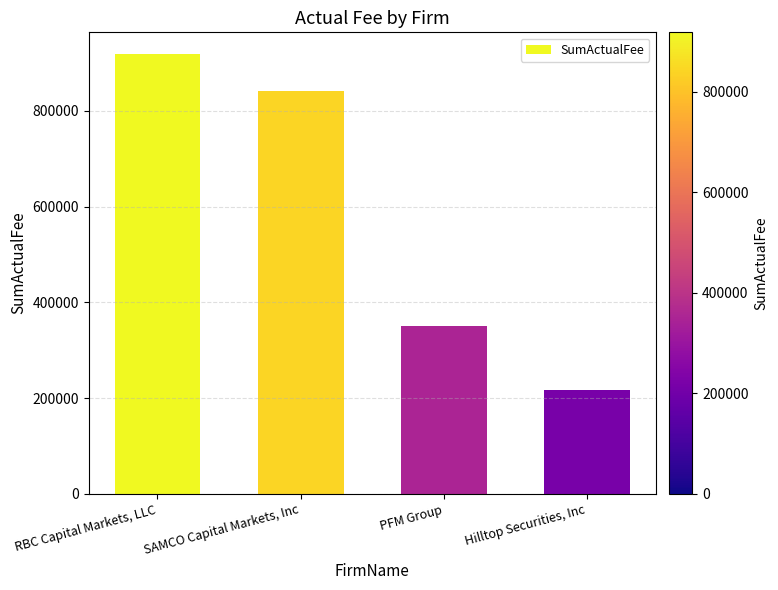

Are the bars horizontal?

No